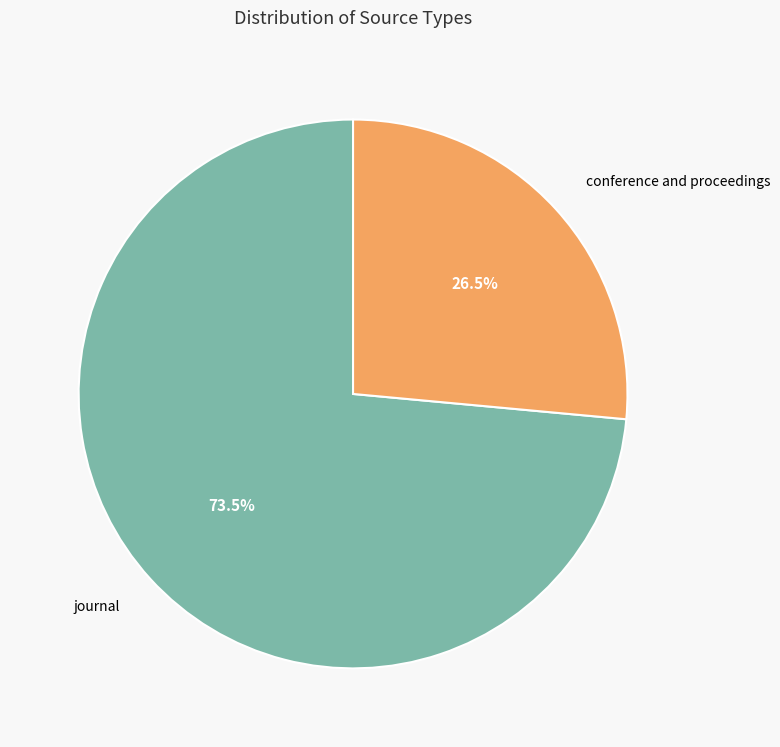

Is there any slice that represents more than half of the pie?

Yes